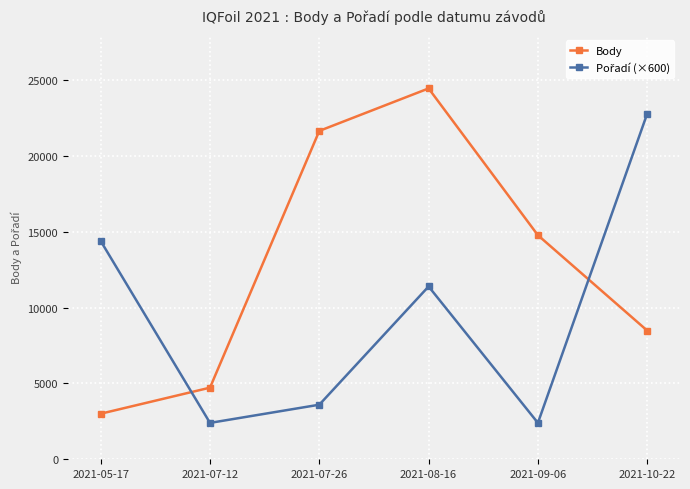

Where does the Body series first go above 14781?

2021-07-26